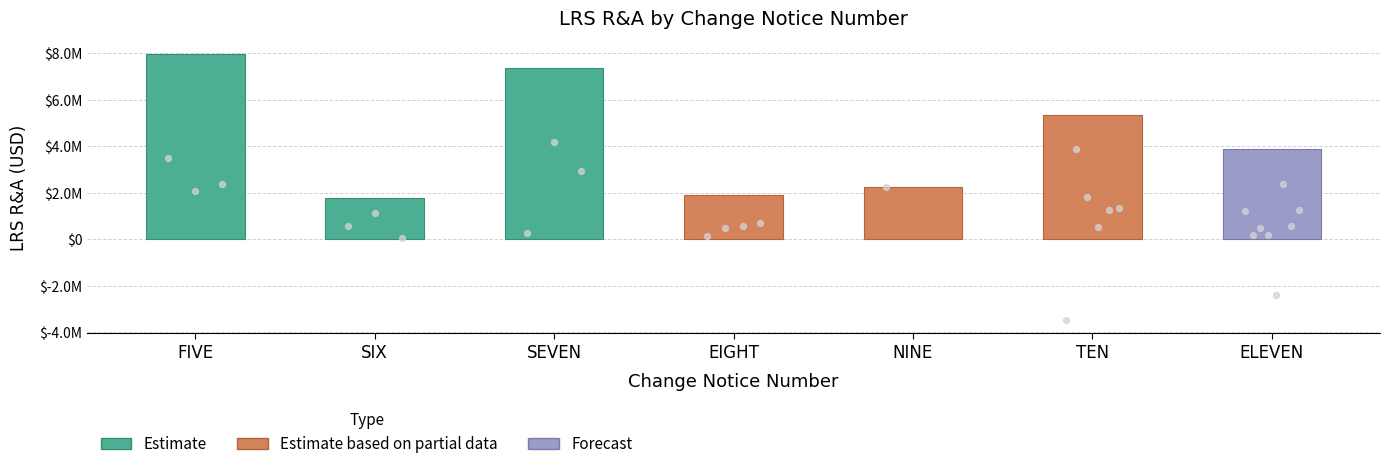

Between SEVEN and FIVE, which is larger?

FIVE